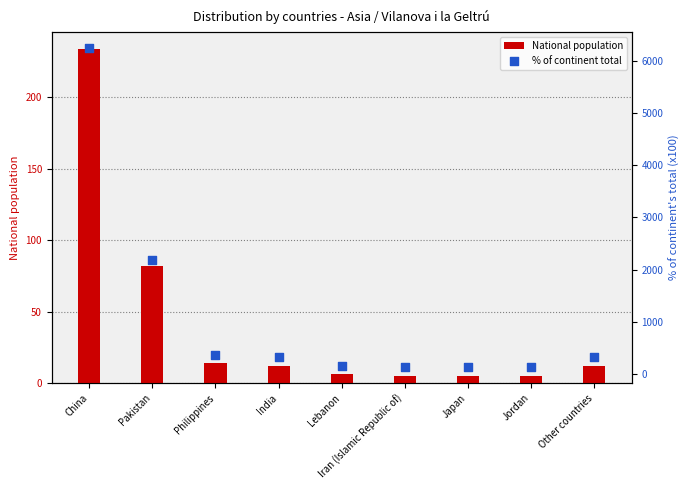

Which series reaches the minimum Y coordinate?

National population